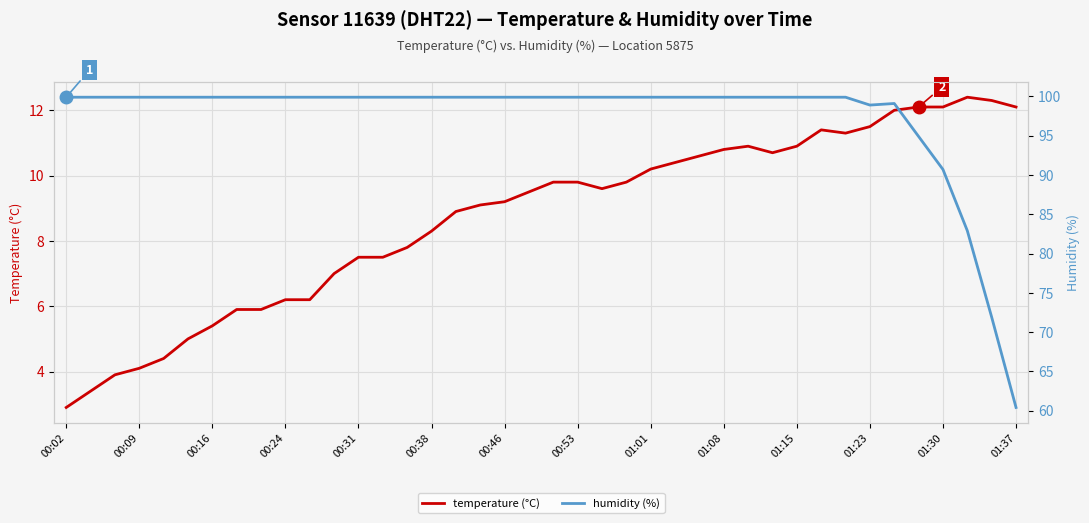

What is the value of the humidity (%) point at the 9th from the left?

99.9